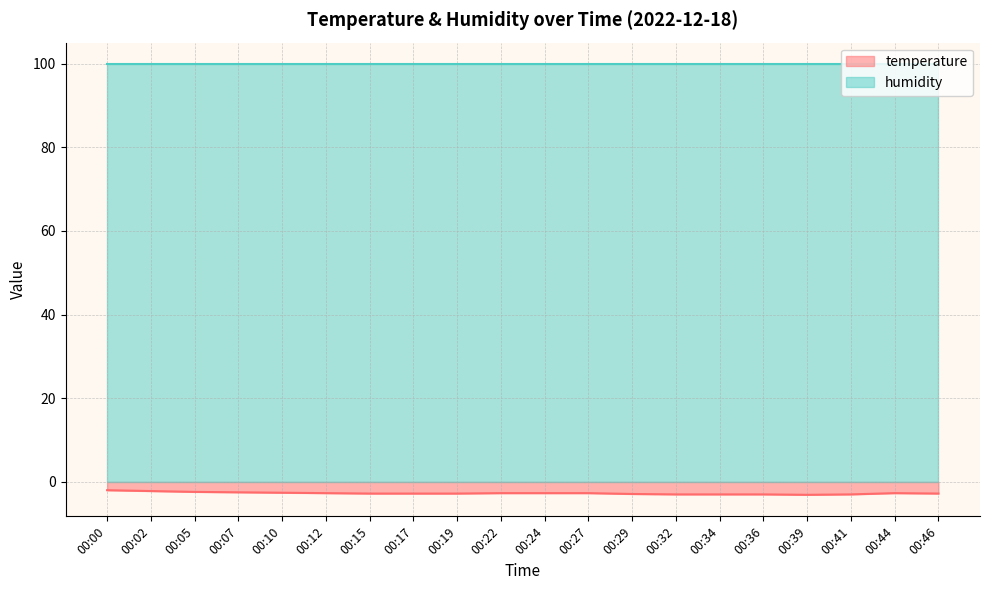

Which label corresponds to the largest value in the chart?

00:00